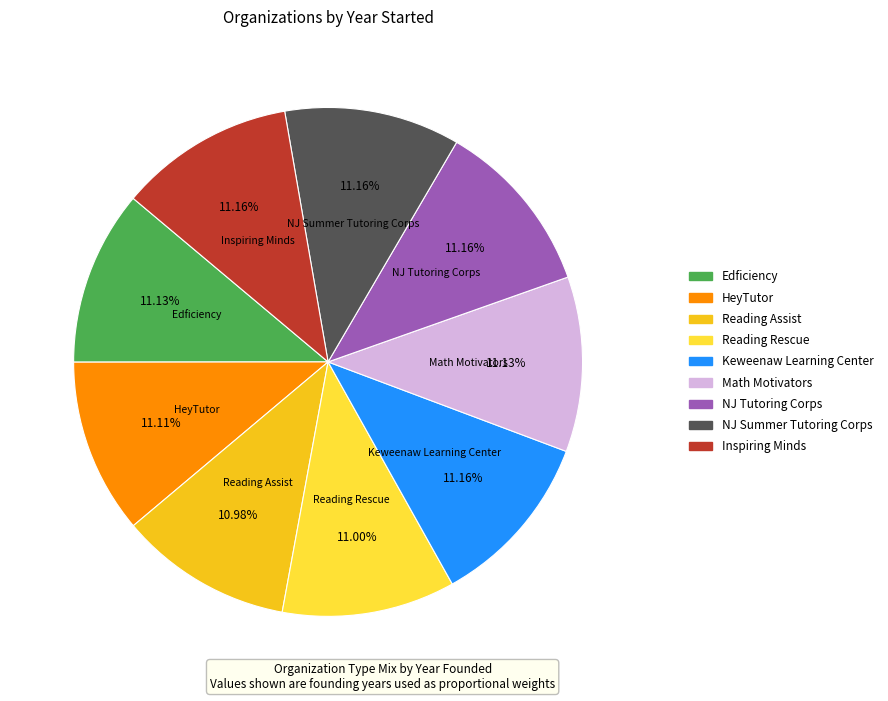

Is there a majority slice in this chart?

No